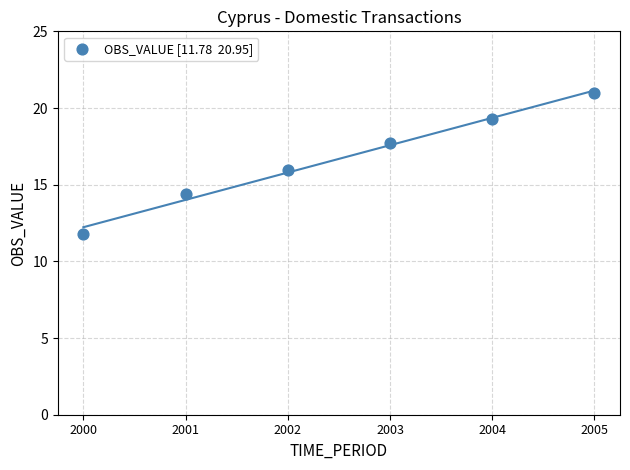

What is the range of X values (max minus min)?

5.0